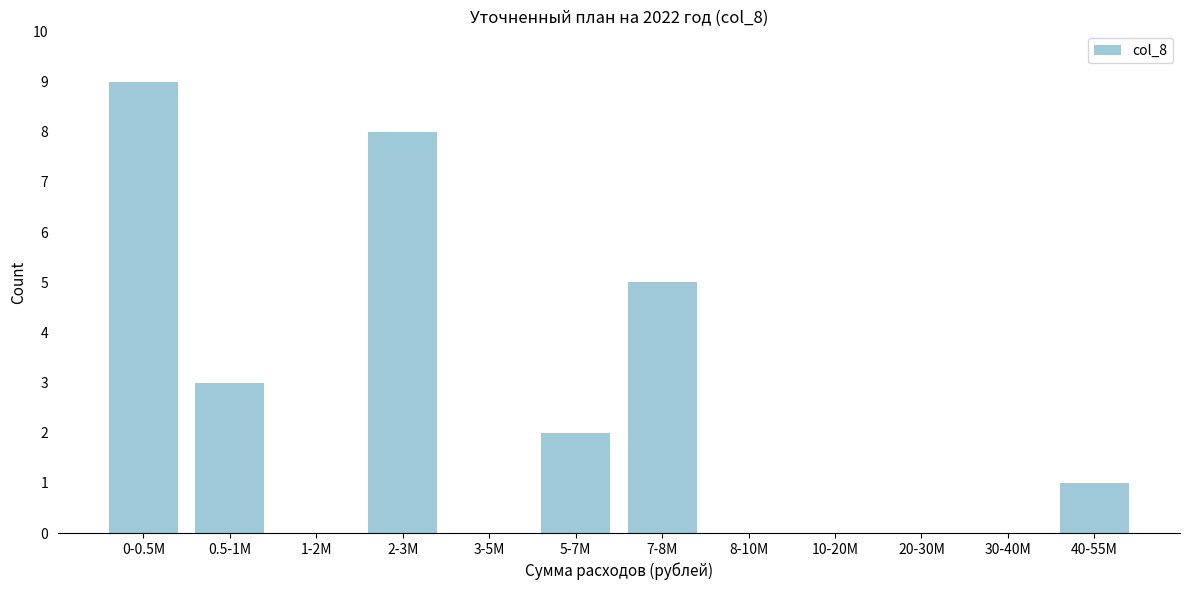

Reading right to left, list all the values displayed in this chart.

40-55M=1	30-40M=0	20-30M=0	10-20M=0	8-10M=0	7-8M=5	5-7M=2	3-5M=0	2-3M=8	1-2M=0	0.5-1M=3	0-0.5M=9